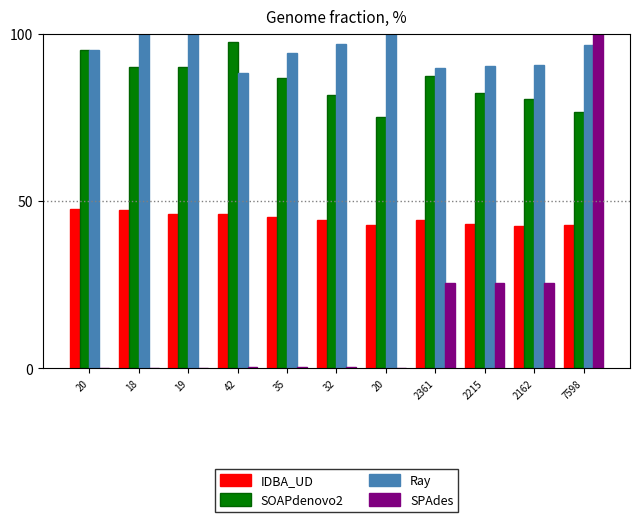

Which category has the highest value in the Ray series?

18